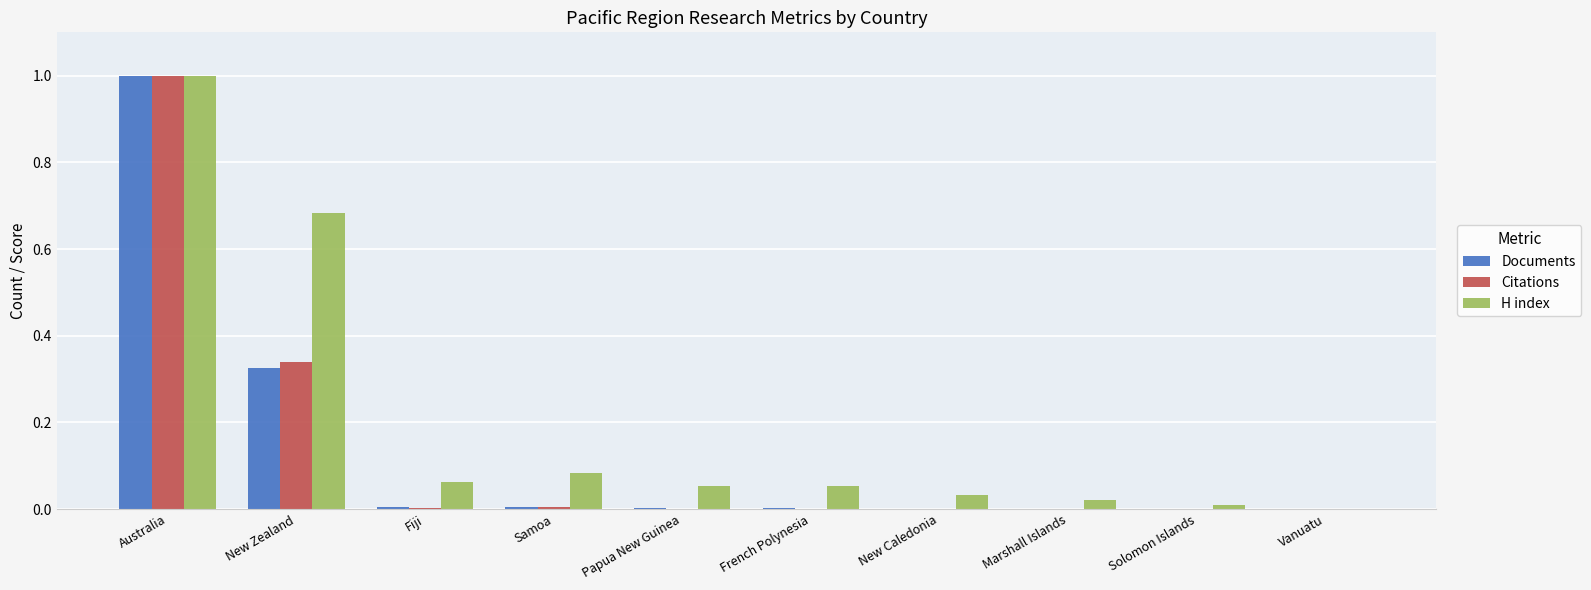

Does the chart contain stacked bars?

No